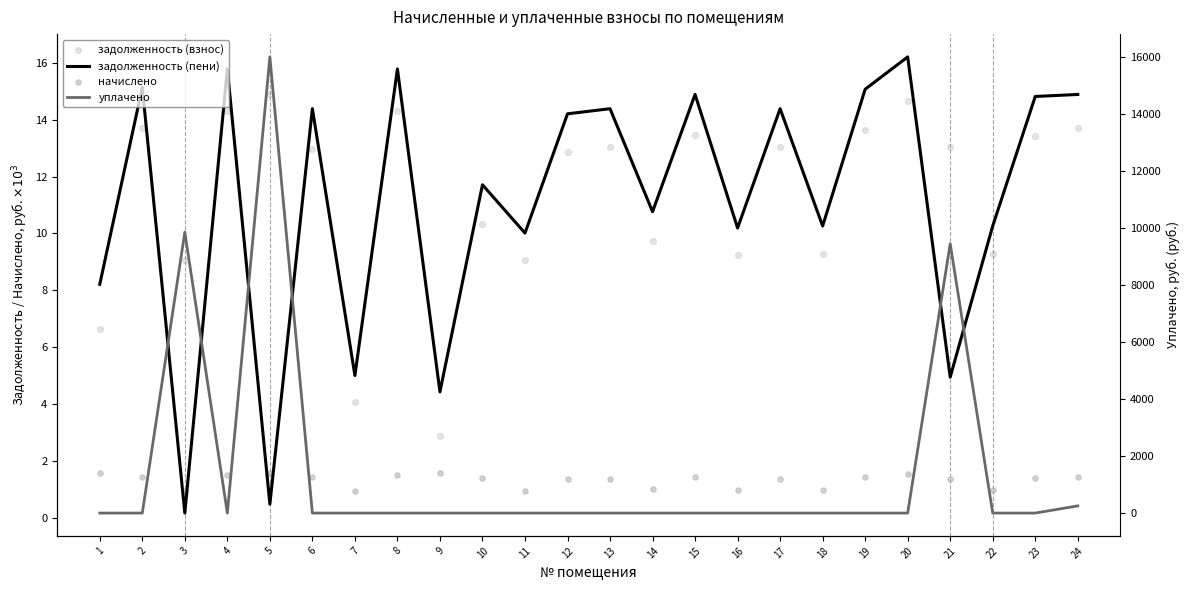

What is the total value across all series at 19?

30.2